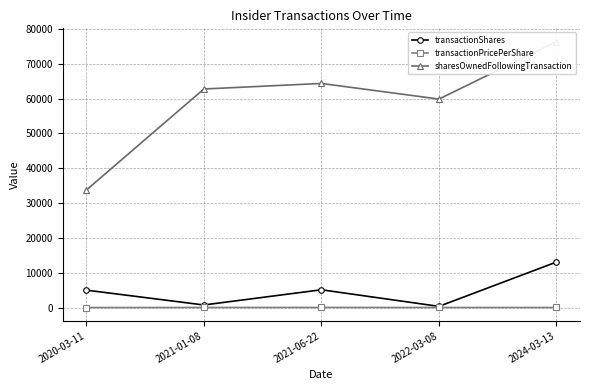

True or false: sharesOwnedFollowingTransaction and transactionPricePerShare cross at least once.

False